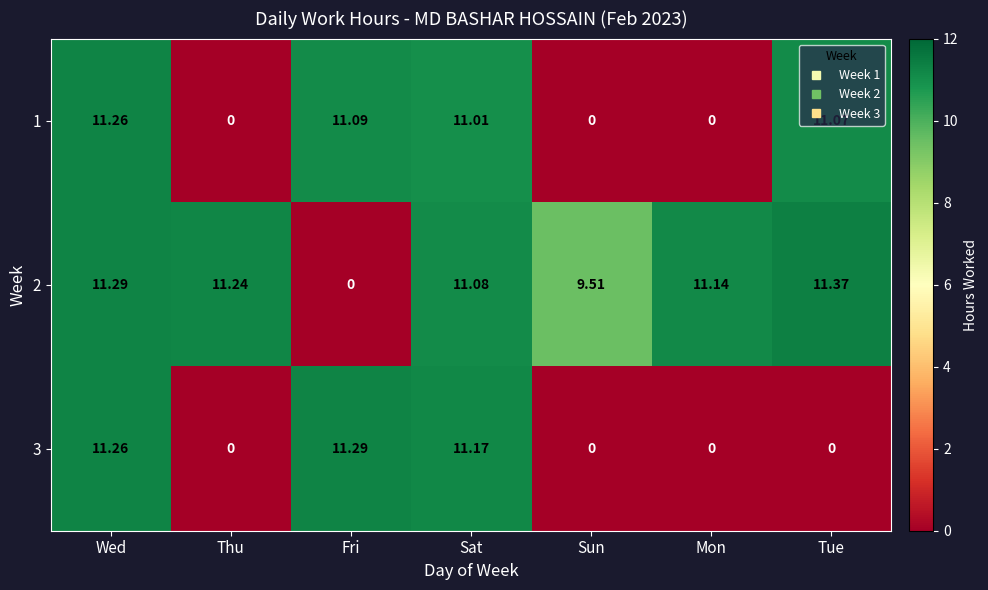

At which category is the sum across all series the highest?

Wed